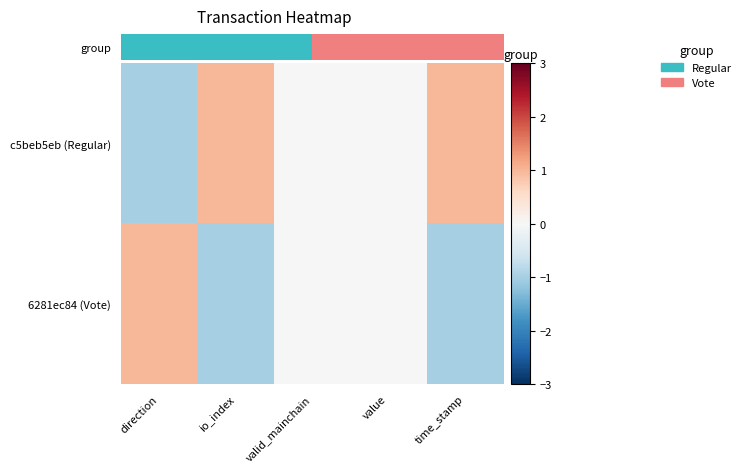

Which has a higher value, io_index or valid_mainchain?

io_index